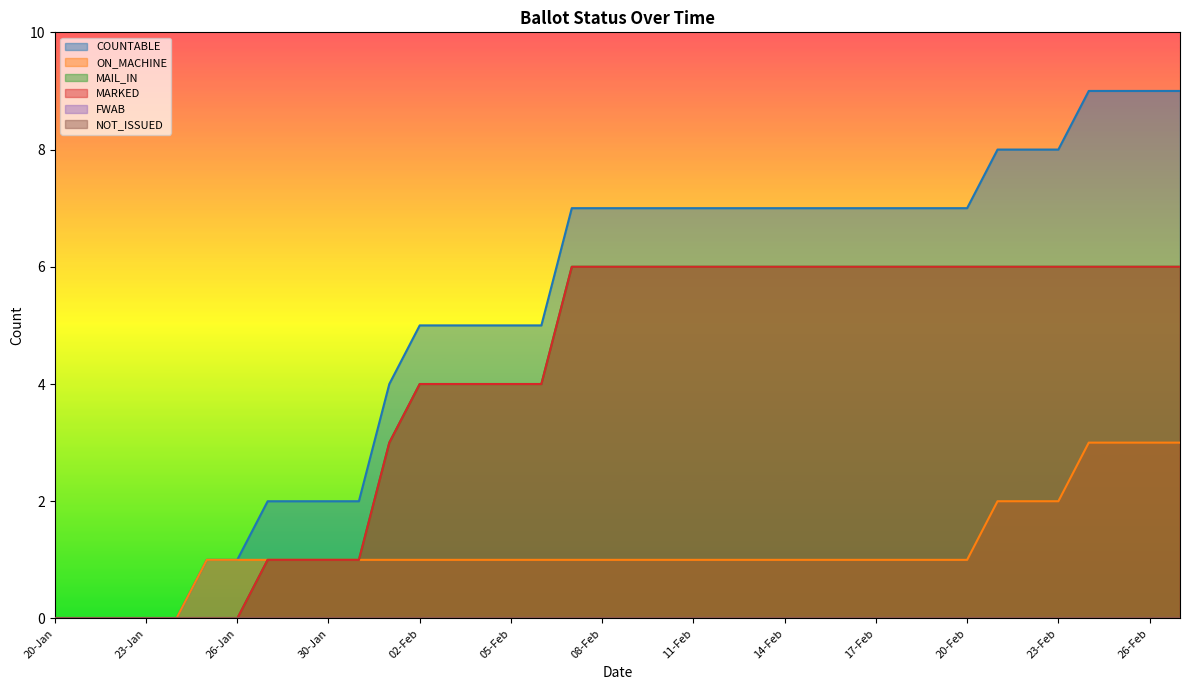

How many values in MARKED are above zero?

31